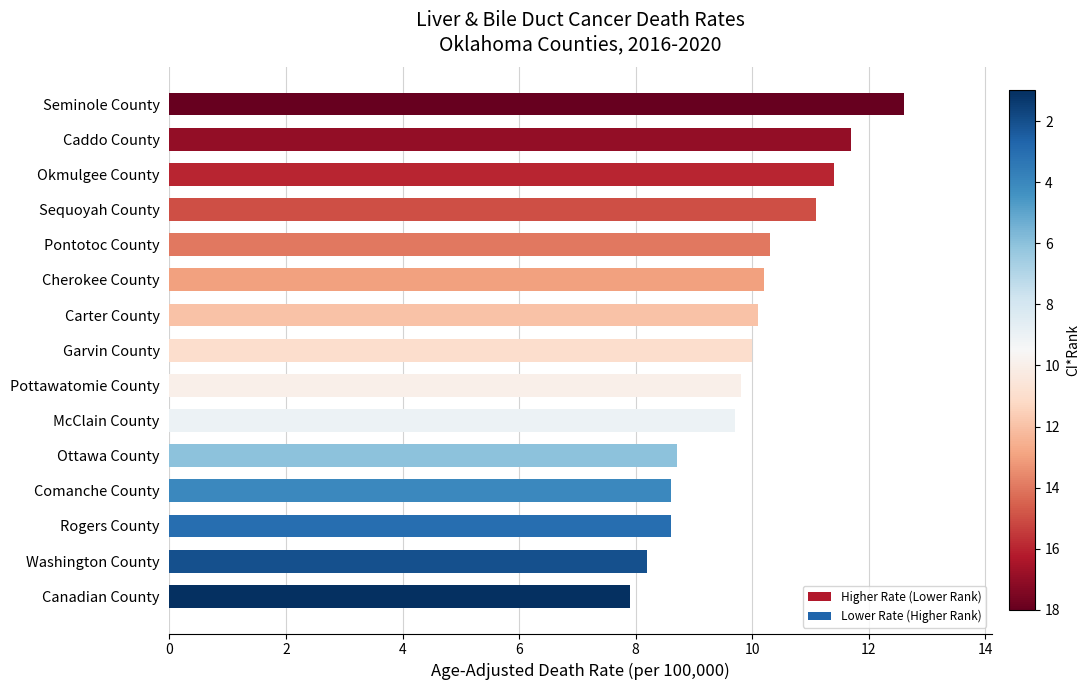

How many bars are there in total?

15